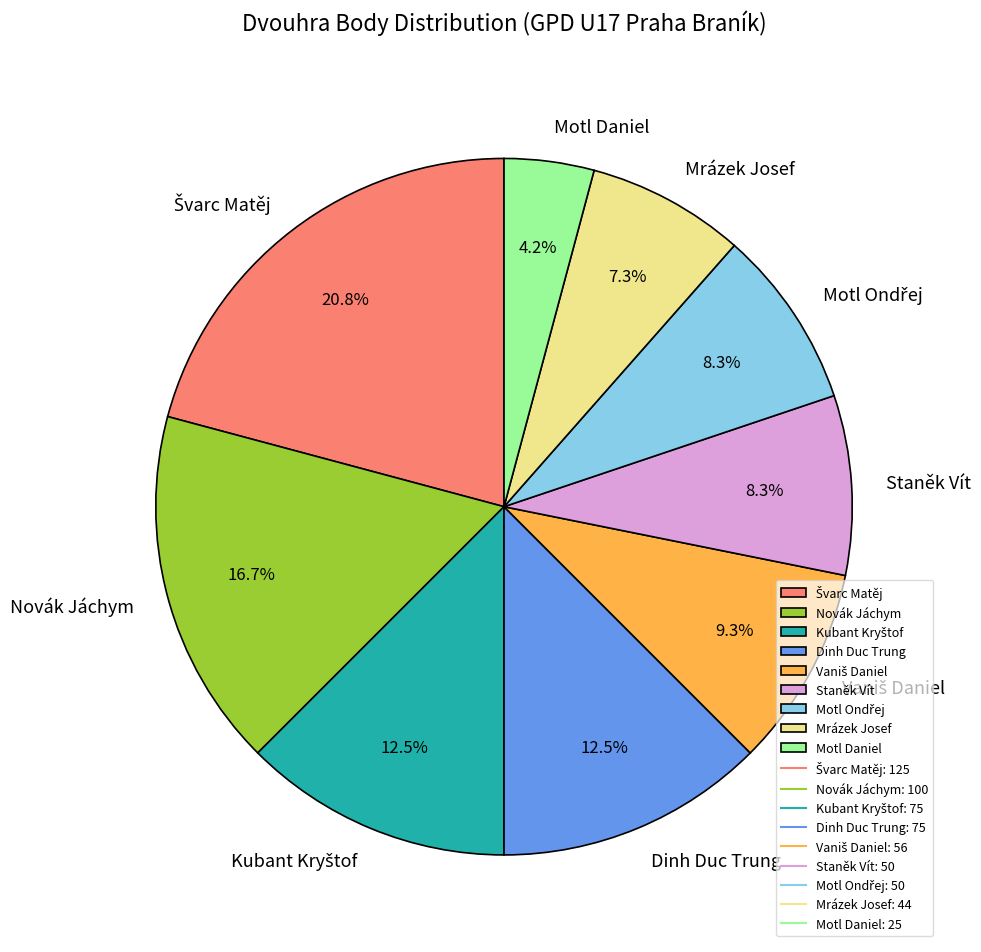

Combined, do Staněk Vít and Mrázek Josef account for over 50%?

No